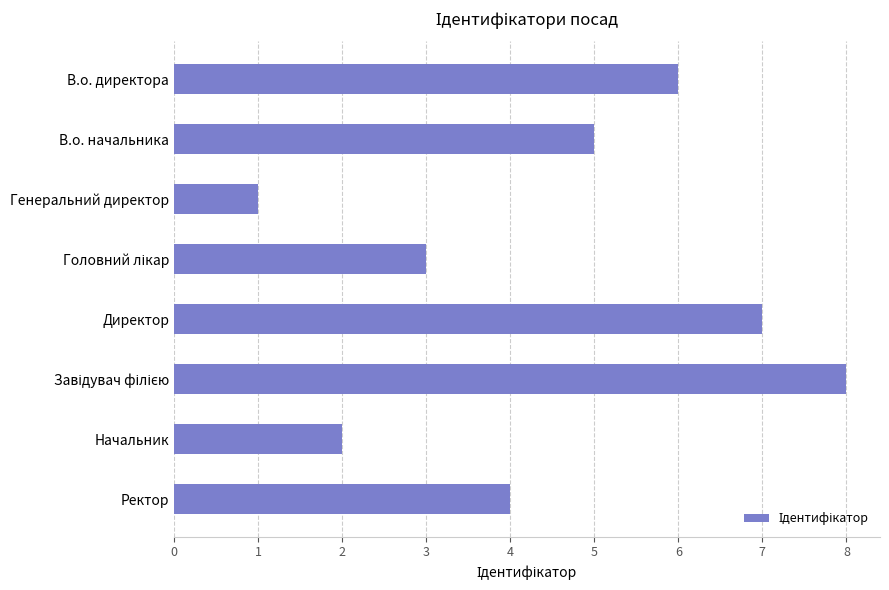

What is the difference between the second highest and second lowest values?

5